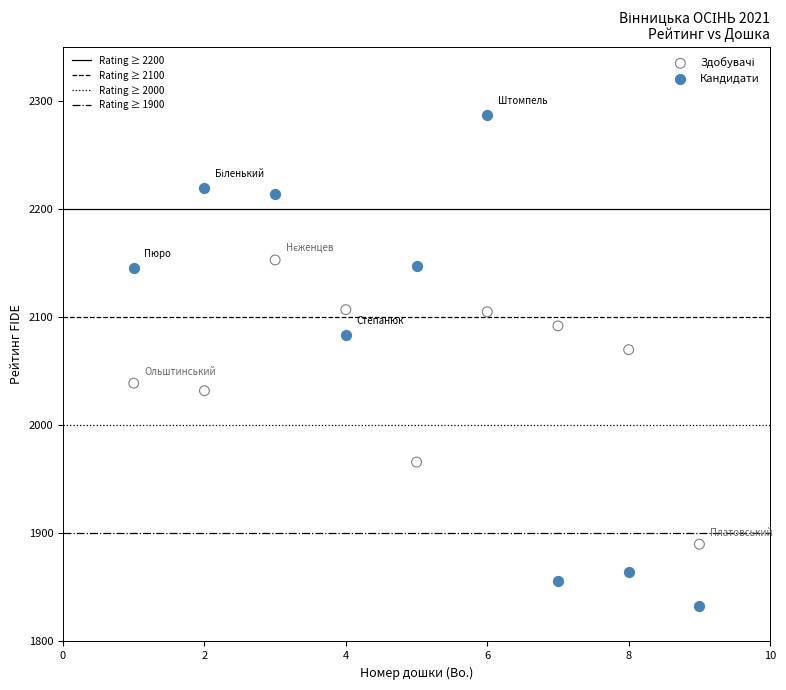

Which series has the widest spread of Y values?

Кандидати